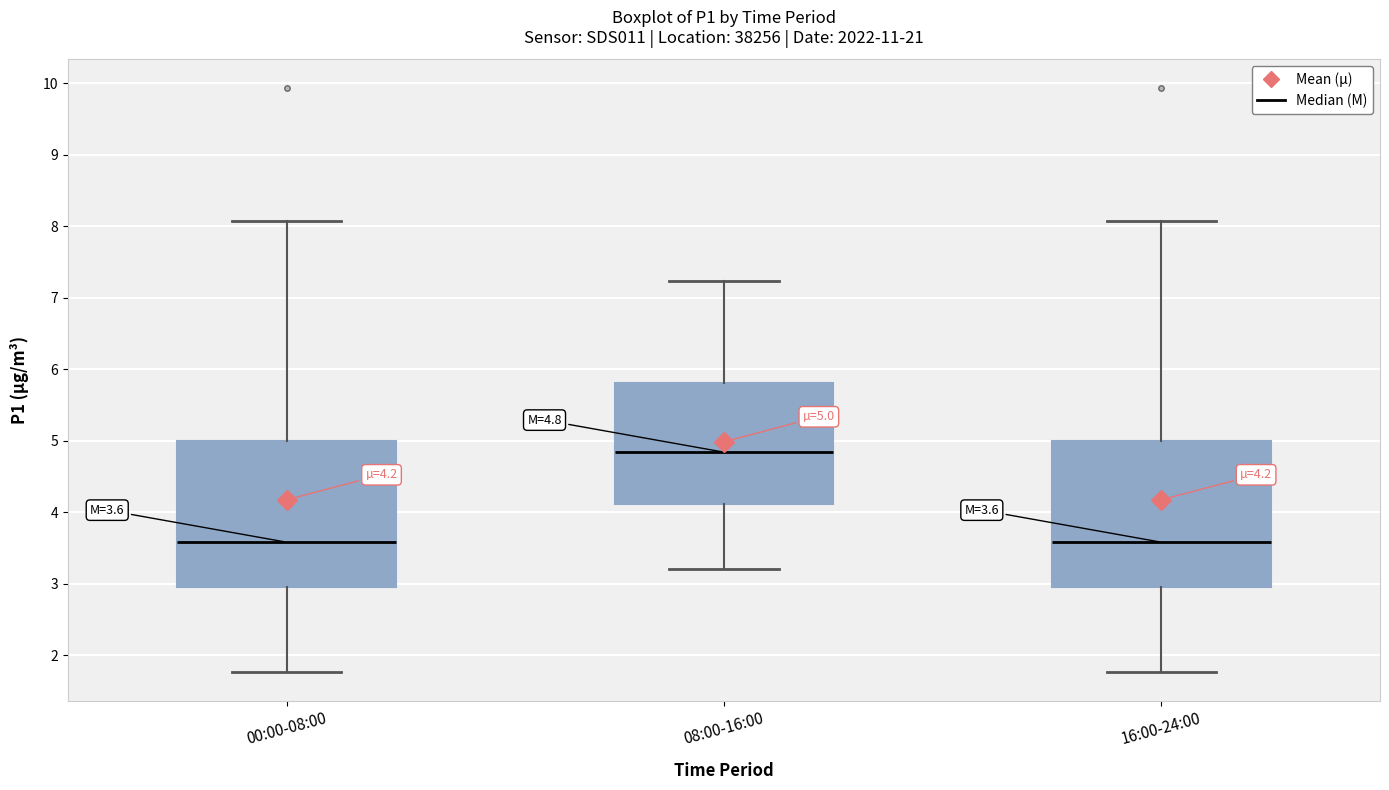

Which box has the highest median line?

08:00-16:00